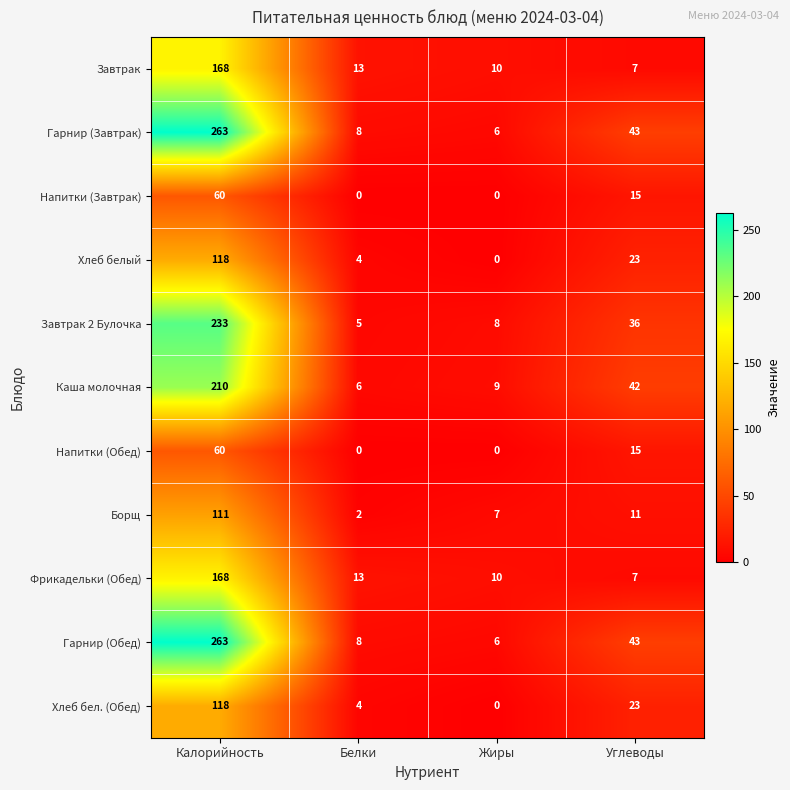

What is the difference between the Каша молочная values at Калорийность and Белки?

204